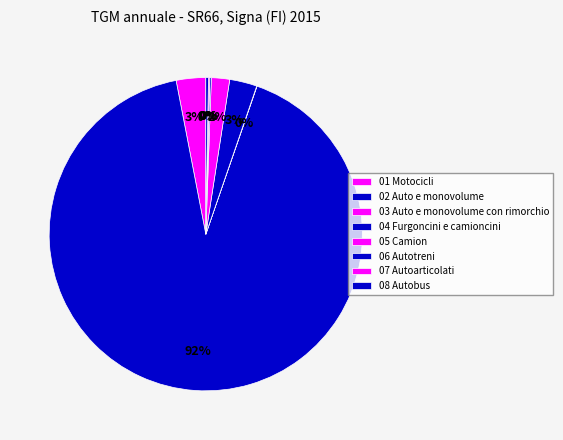

Is it true that 05 Camion is 1% of the pie?

False